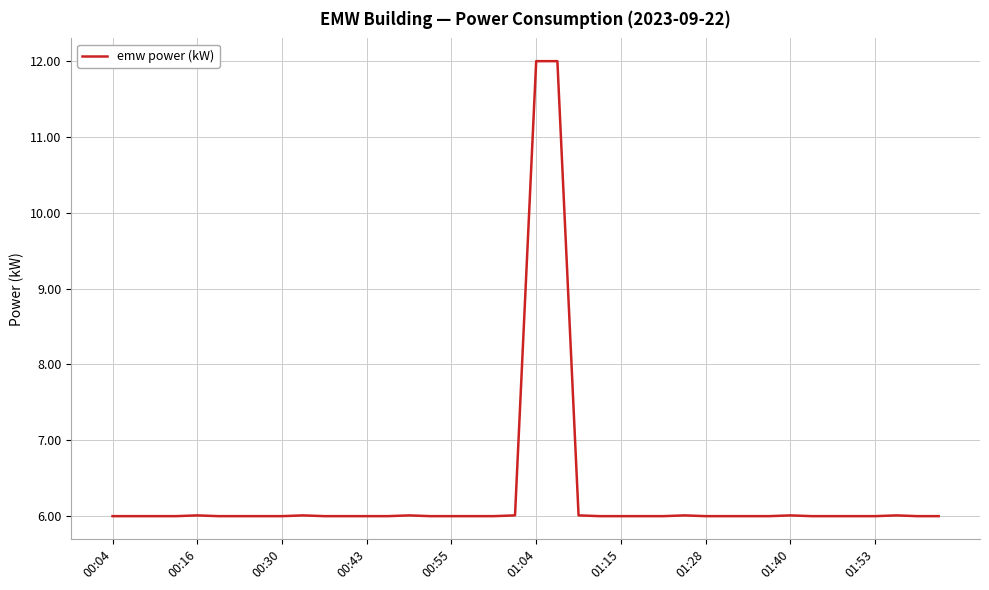

What is the minimum value shown in the chart?

6.0